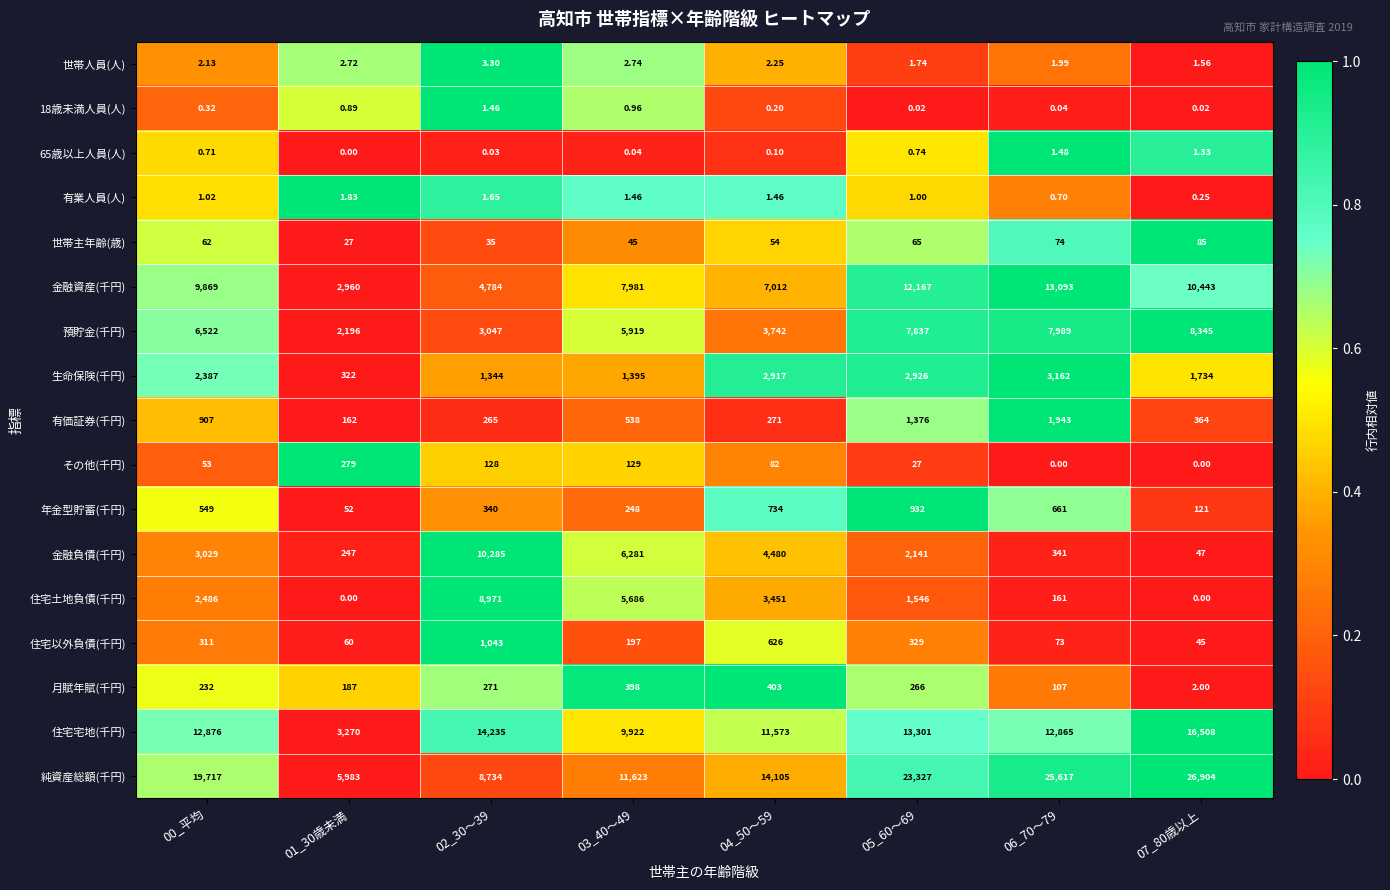

Which series has the largest total across all categories?

純資産総額(千円)